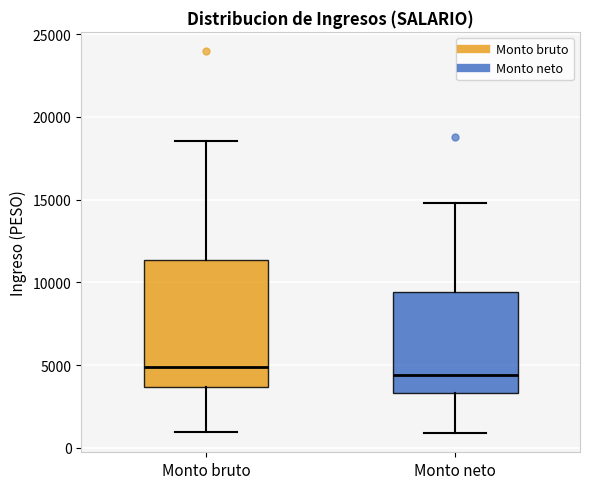

Reading left to right, read every box against the y-axis: the position of its median line, the range the box covers, and the ends of its whiskers. The values are not printed on the chart, so give them approximately, as read against the axis.

Monto bruto: median 5000, box 3500 to 11500, whiskers 1000 to 18500
Monto neto: median 4500, box 3500 to 9500, whiskers 1000 to 15000